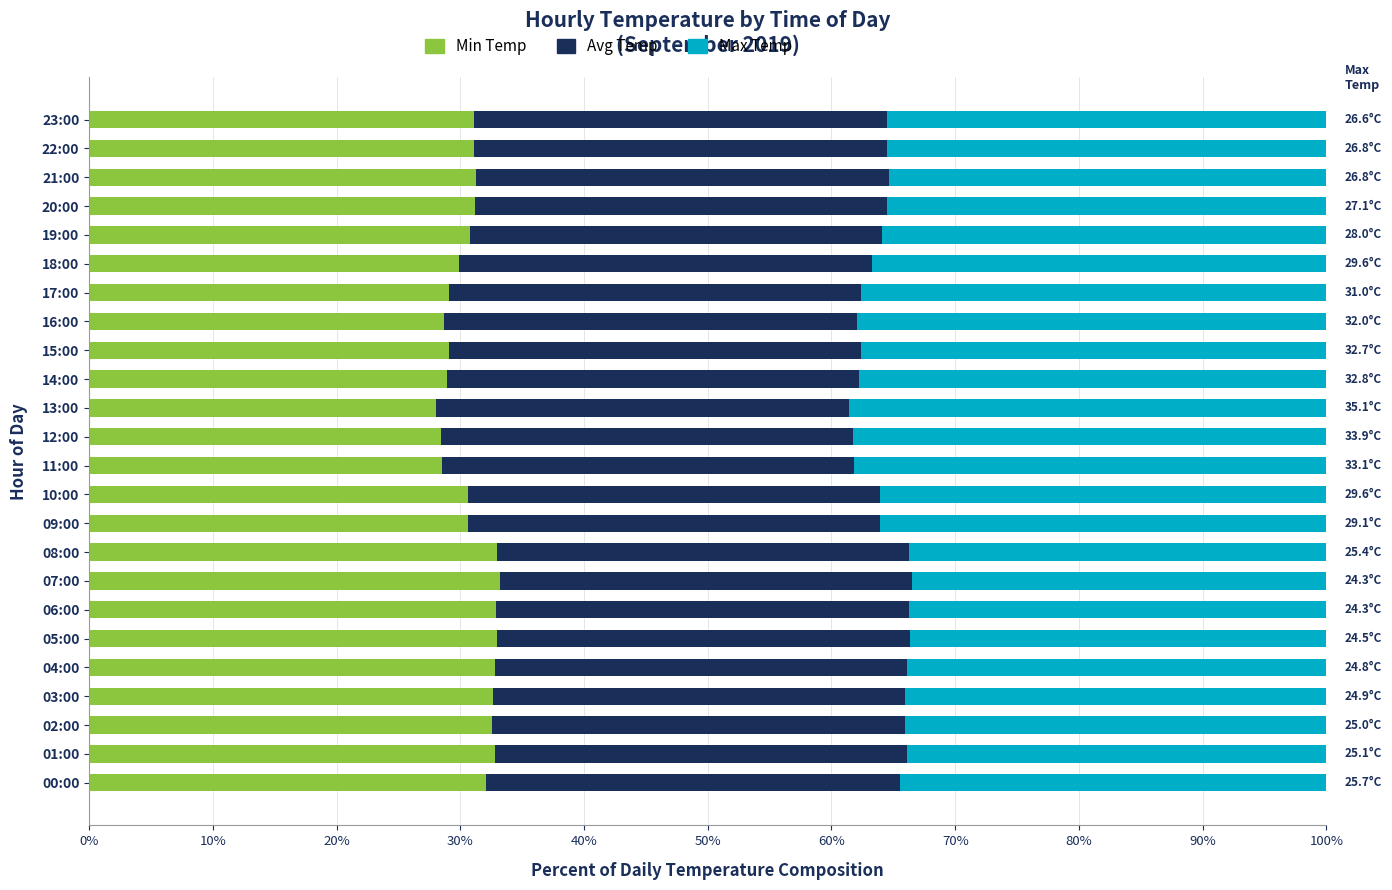

What is the lowest value of the Min Temp series?

28.1